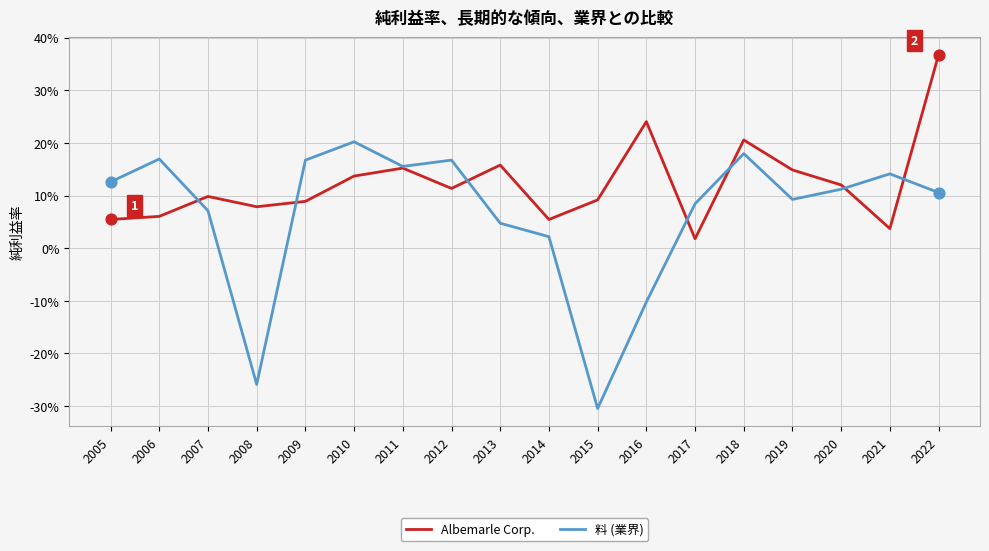

Which series has the largest total across all categories?

Albemarle Corp.